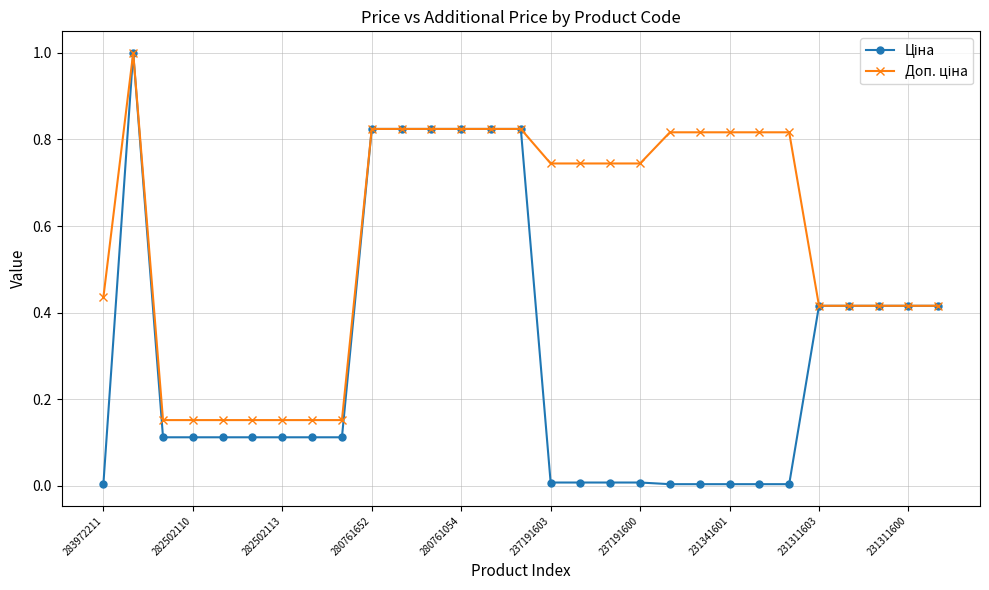

Is this an area chart (filled region under the line)?

No